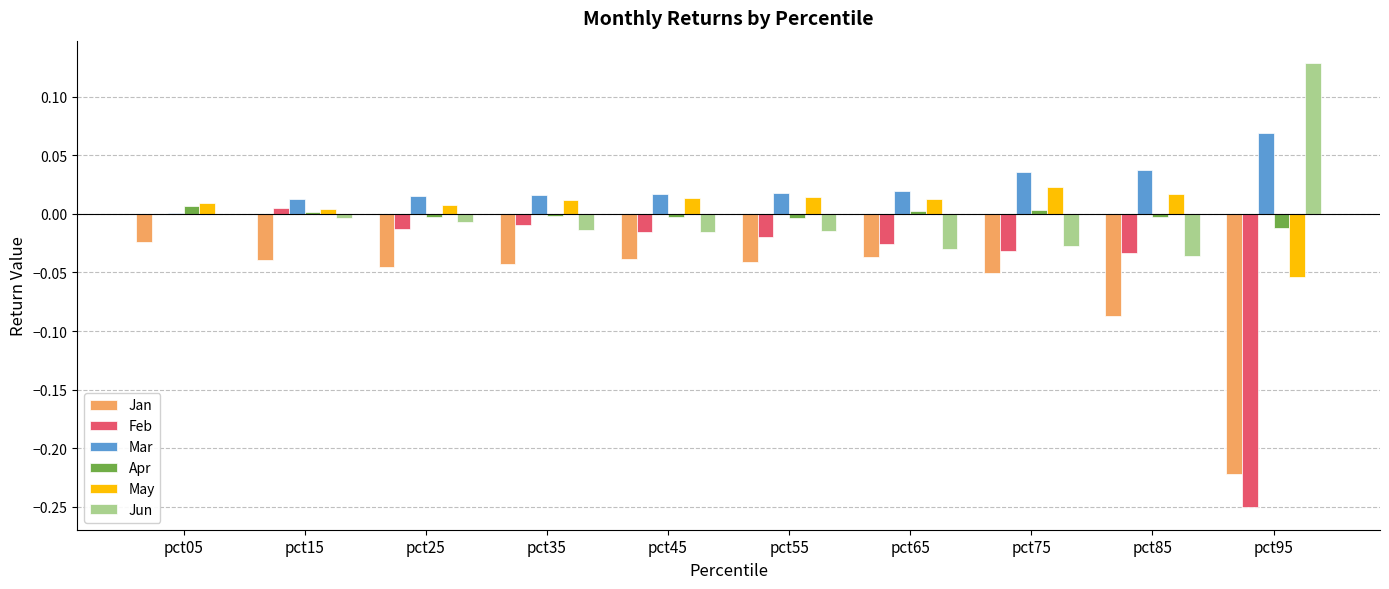

The May series shows 0.0 at pct15. True or false?

True